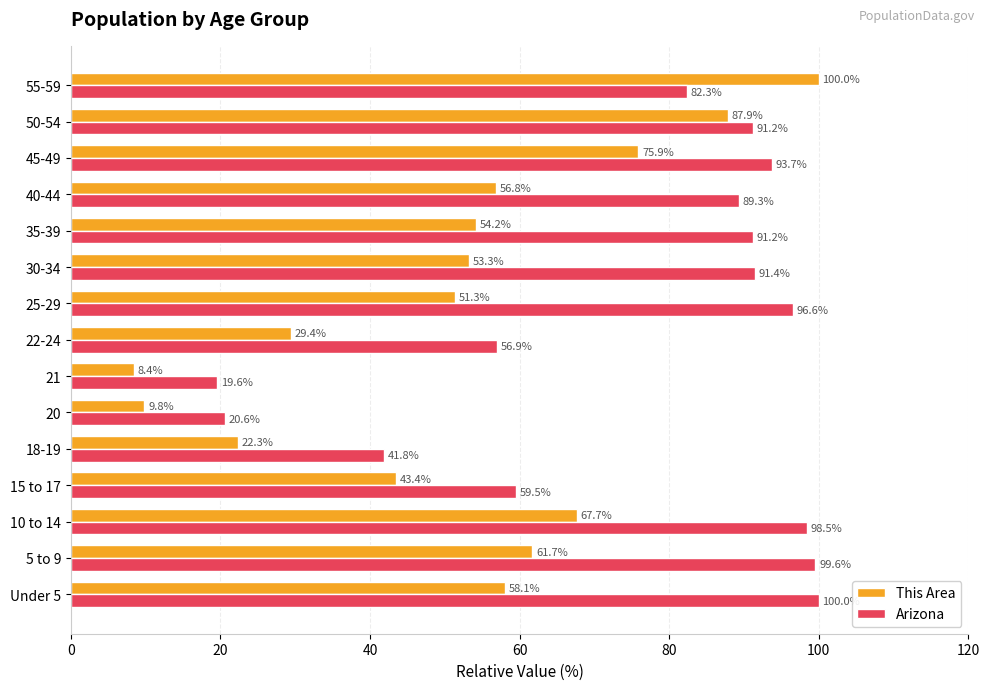

At which label is This Area closest to 54?

35-39